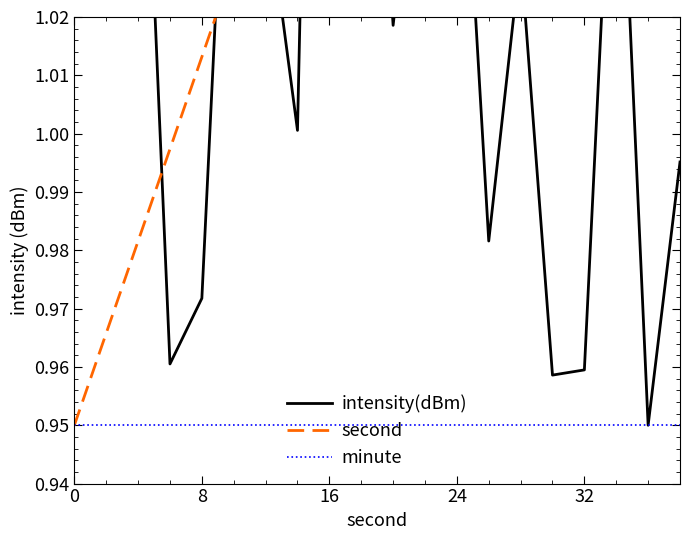

What is the value of the minute point at the 11th from the left?

0.9